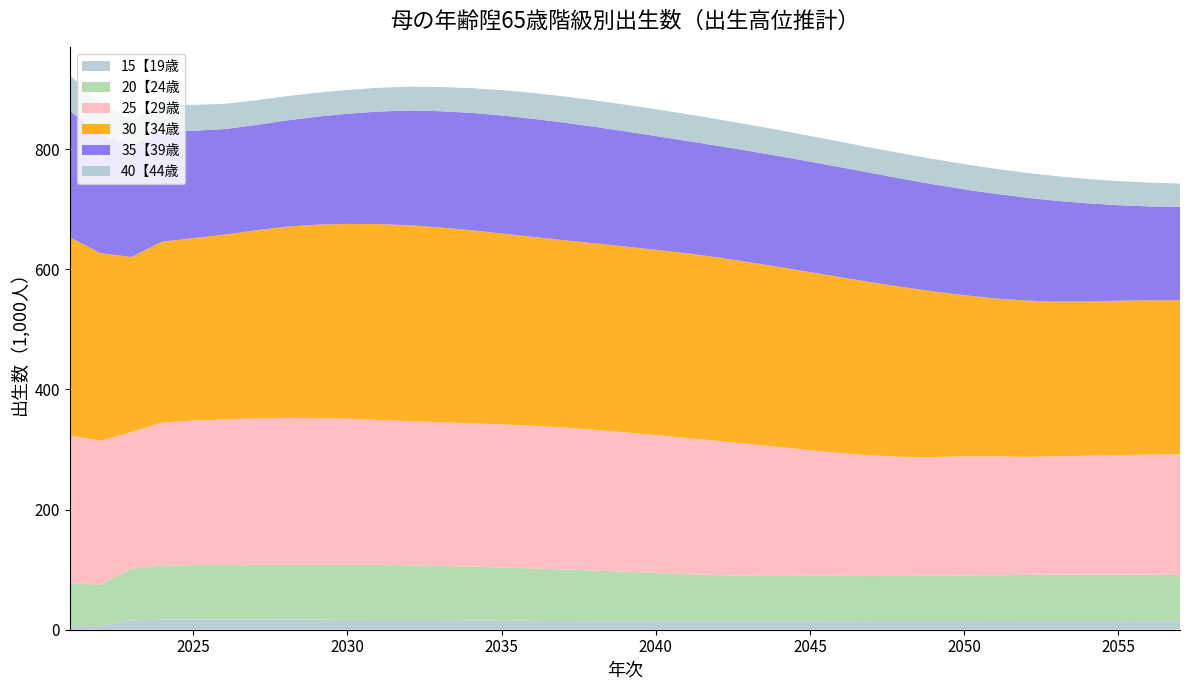

Reading left to right, extract all data points from this chart.

15【19歳: 6.5	6.2	15.4	16.8	17.1	17.1	17.1	16.9	16.8	16.6	16.4	16.2	16.0	15.7	15.3	14.8	14.4	14.1	14.0	14.2	14.1	14.0	14.0	14.1	14.1	14.2	14.3	14.4	14.4	14.5	14.5	14.5	14.4	14.4	14.3	14.2	14.1
20【24歳: 71.3	68.8	86.2	89.9	90.5	90.5	90.8	91.3	91.7	91.8	91.6	91.1	90.3	89.3	88.3	87.2	85.9	84.4	82.6	80.4	78.4	76.9	75.9	75.5	75.8	75.6	75.1	75.2	75.6	76.0	76.3	76.7	77.1	77.3	77.3	77.3	77.1
25【29歳: 245.6	239.6	227.5	238.4	240.7	242.3	243.8	244.4	243.9	242.8	241.3	240.1	239.3	238.6	238.1	237.7	236.5	234.4	232.0	229.6	226.8	223.5	219.6	214.8	209.2	204.2	200.8	198.2	197.4	198.1	197.7	196.6	197.0	198.1	199.1	200.1	201.2
30【34歳: 330.2	312.3	291.4	301.0	303.7	307.7	312.9	318.3	322.1	324.5	326.0	326.2	324.3	321.5	318.1	314.4	311.8	310.5	309.4	308.5	307.5	305.6	302.8	299.6	296.4	292.9	288.3	282.7	275.9	268.4	263.1	260.3	257.8	256.7	257.2	256.8	256.2
35【39歳: 210.7	196.8	184.9	184.1	178.8	175.8	175.4	176.7	179.6	183.5	187.4	190.8	193.6	195.5	196.5	196.7	195.9	194.1	191.9	189.5	187.1	185.7	185.1	184.6	183.9	183.2	181.9	180.1	178.2	176.4	174.3	171.4	167.8	163.5	159.0	156.5	155.5
40【44歳: 59.1	52.0	44.7	44.3	43.1	42.0	41.1	40.5	40.0	39.6	39.5	39.7	40.2	41.1	42.1	42.9	43.6	44.1	44.5	44.6	44.6	44.3	43.8	43.3	42.8	42.3	42.2	42.2	42.1	41.9	41.7	41.3	40.9	40.5	40.1	39.6	38.9